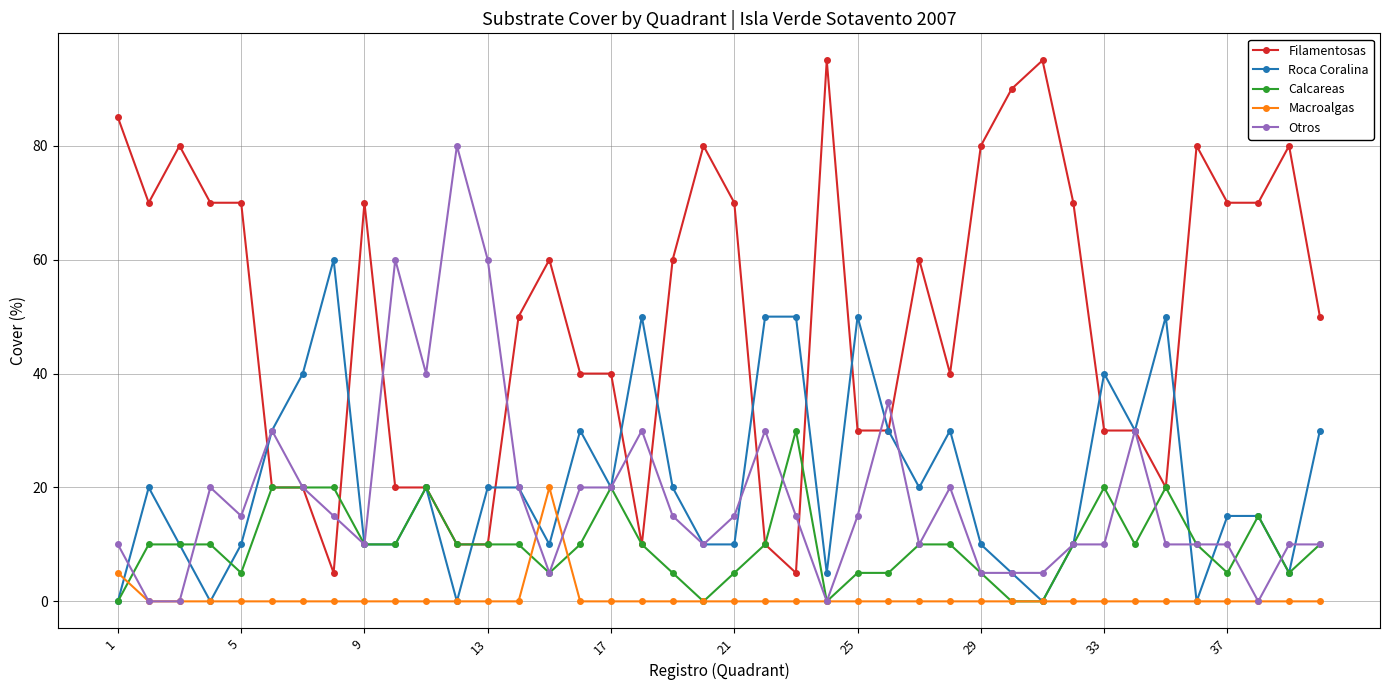

True or false: Macroalgas and Filamentosas intersect in this chart.

False